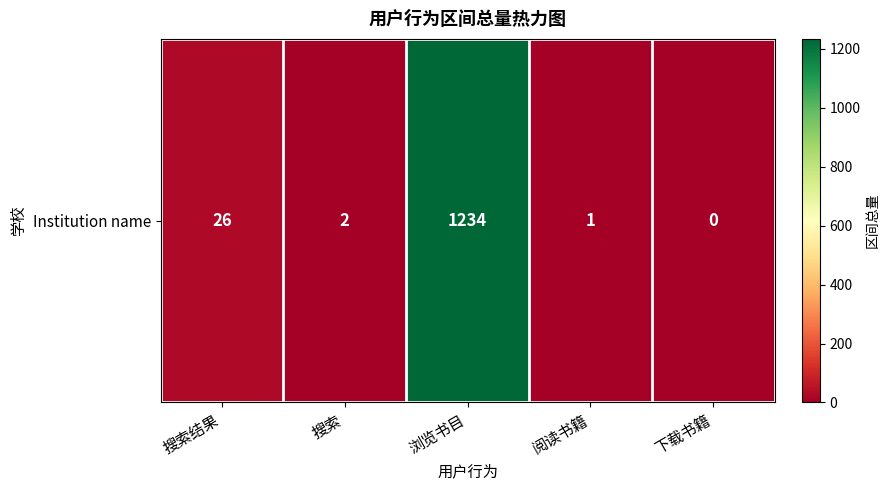

Rank the categories by value from highest to lowest.

浏览书目, 搜索结果, 搜索, 阅读书籍, 下载书籍